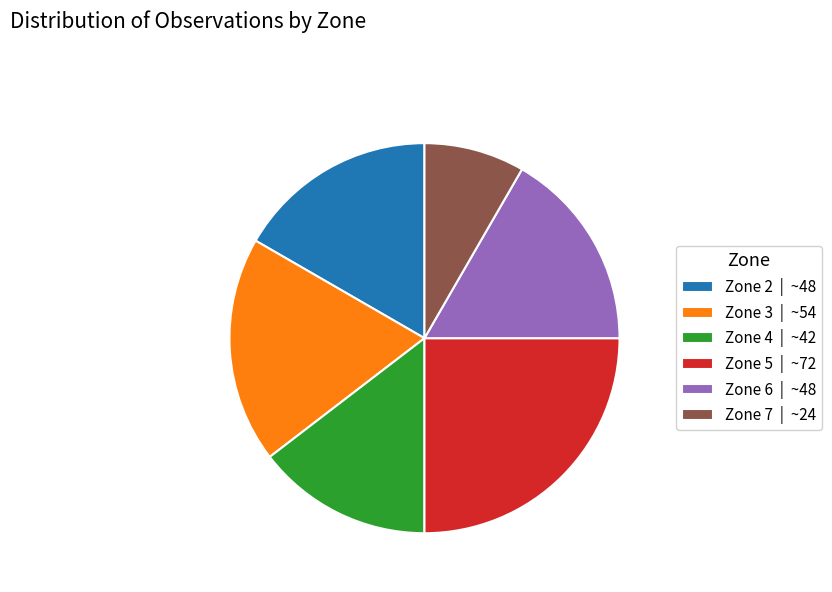

Is there any slice that represents more than half of the pie?

No